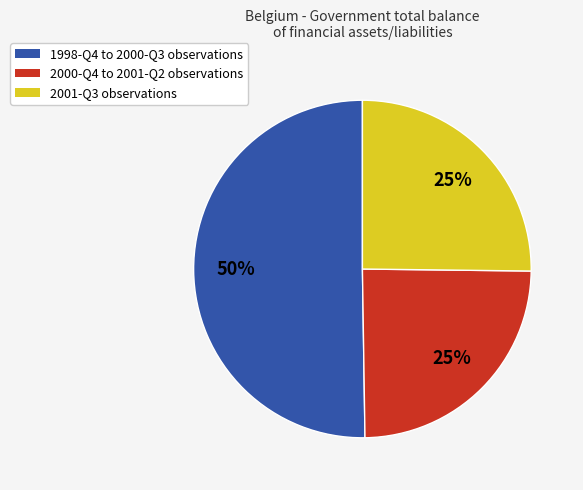

To the nearest percent, what is the average slice percentage?

33%